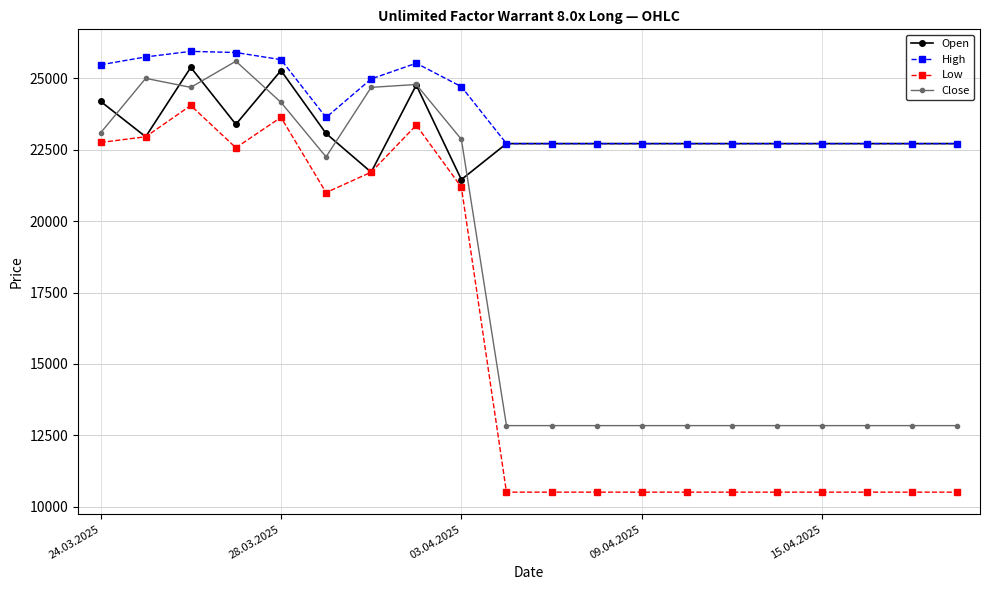

At how many categories does at least one series exceed 18993?

20